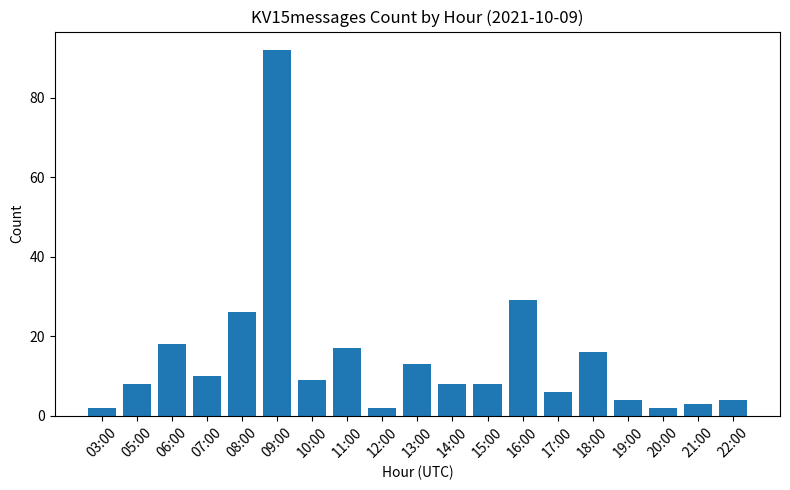

What is the sum of all values?

277